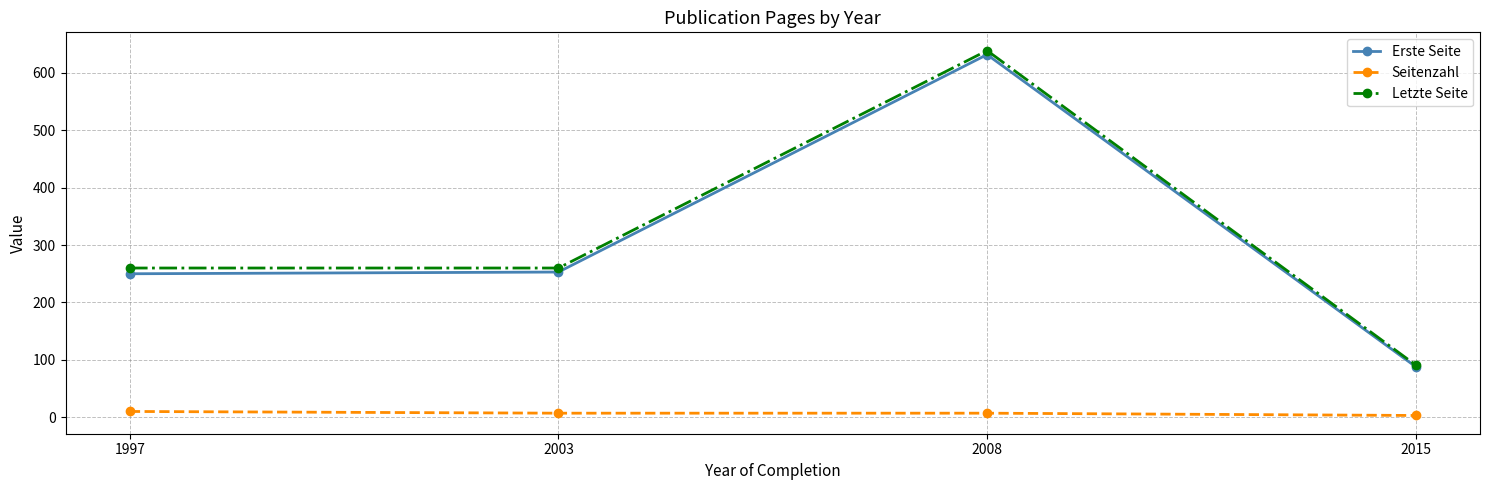

The Seitenzahl series shows 10 at 1997. True or false?

True